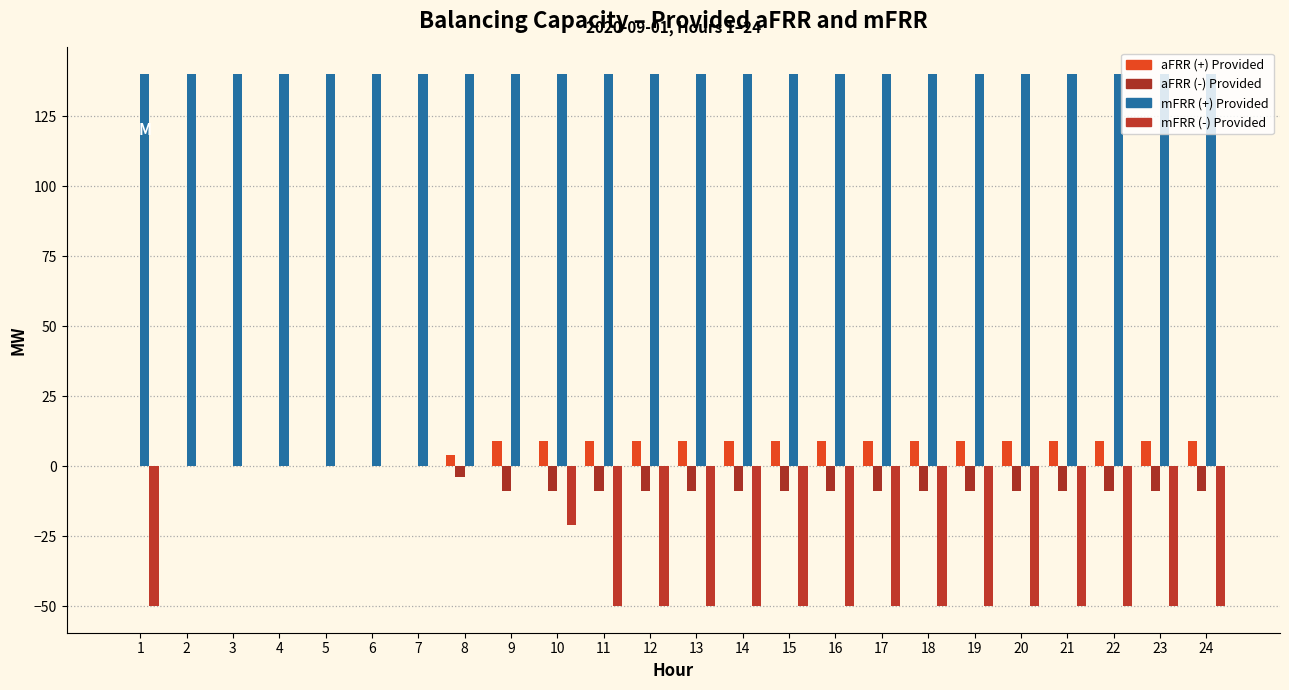

What is the spread (max minus min) of values at 7?

140